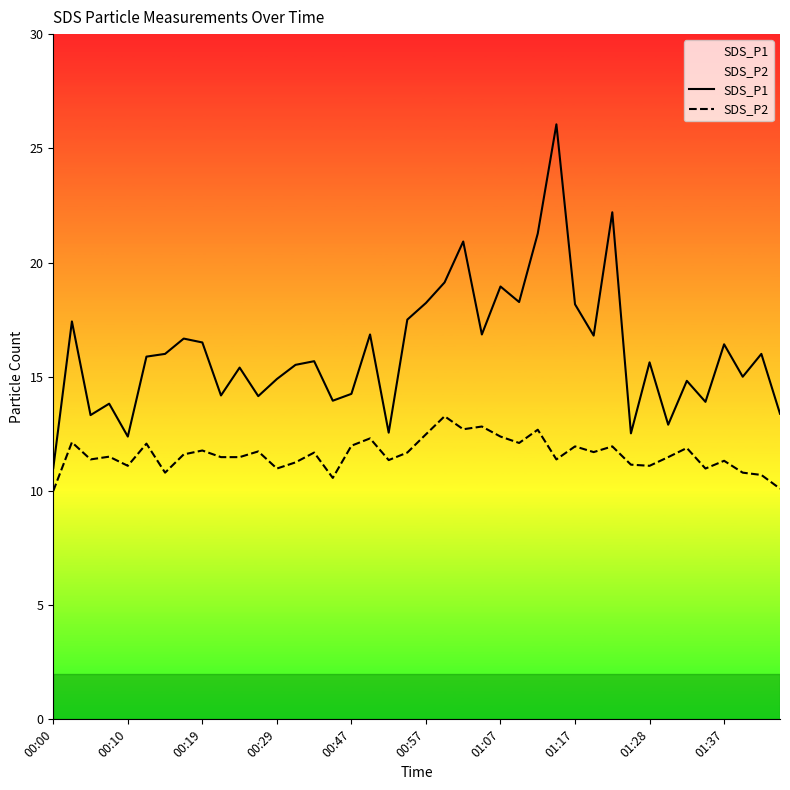

What are all the series names shown in the legend?

SDS_P1, SDS_P2